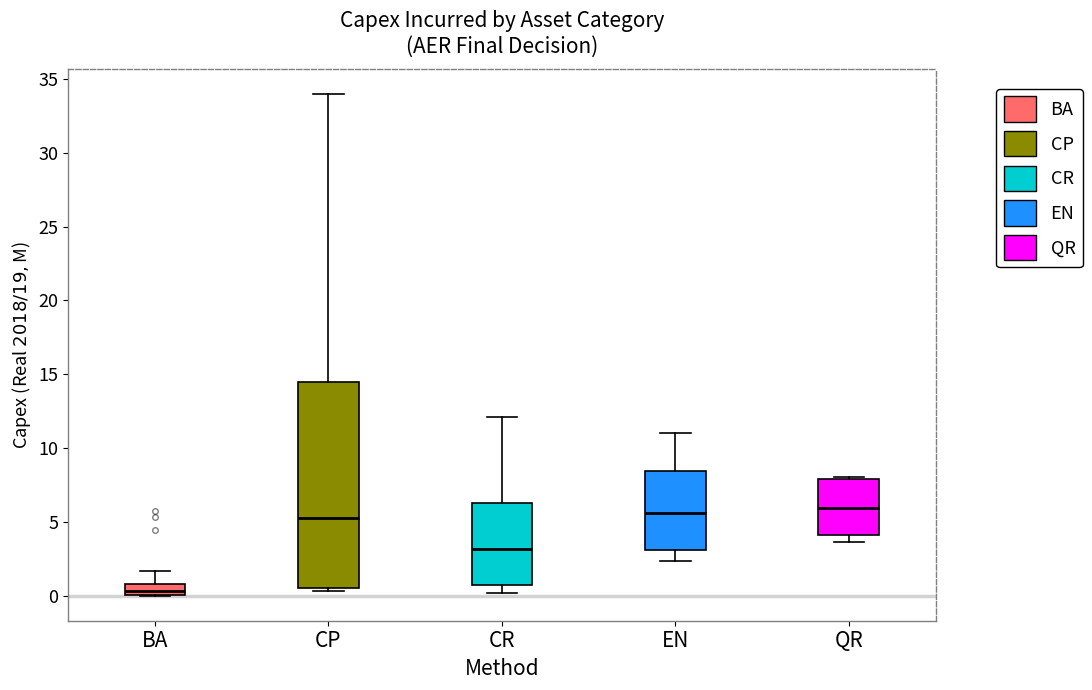

Which box has the lowest median line?

BA